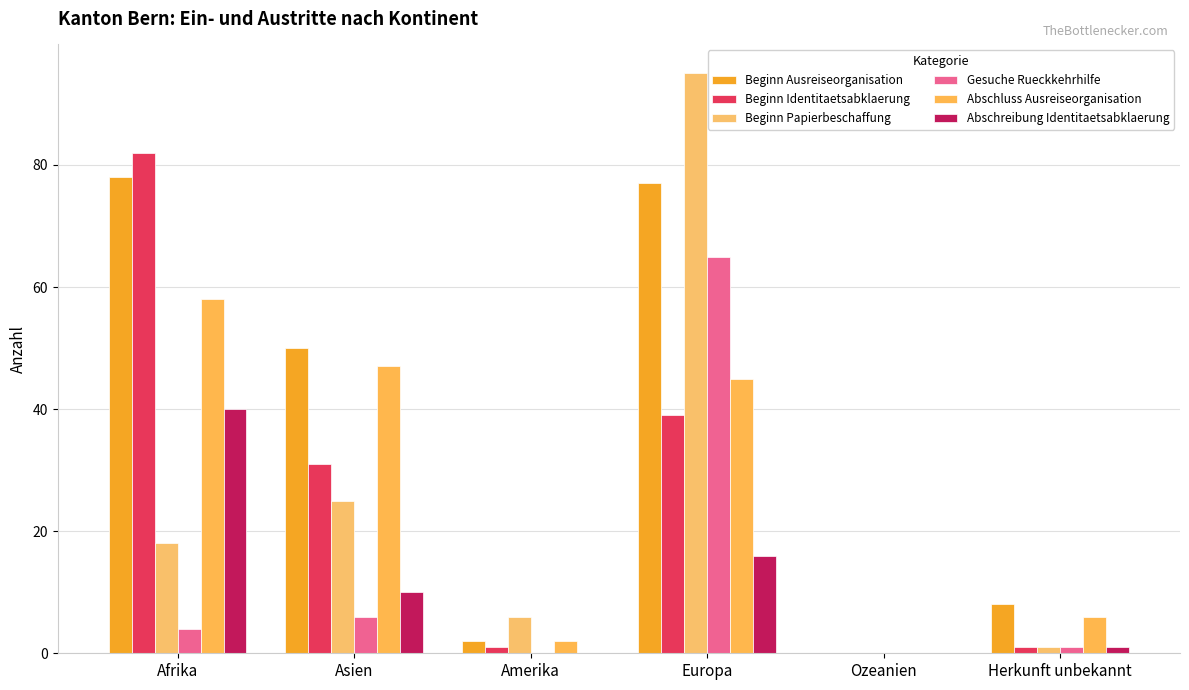

What is the maximum value shown in the chart?

95